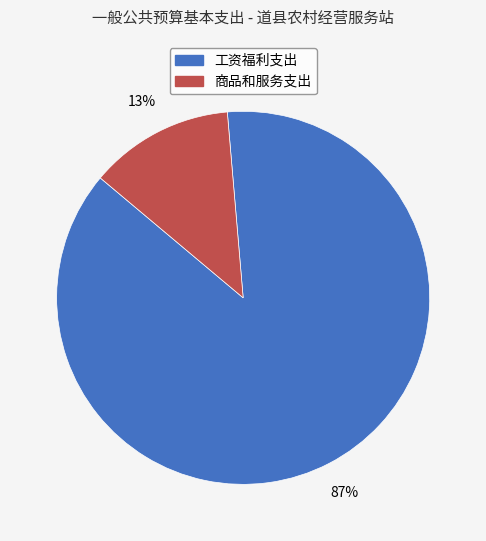

To the nearest percent, what is the combined percentage of 工资福利支出 and 商品和服务支出?

100%